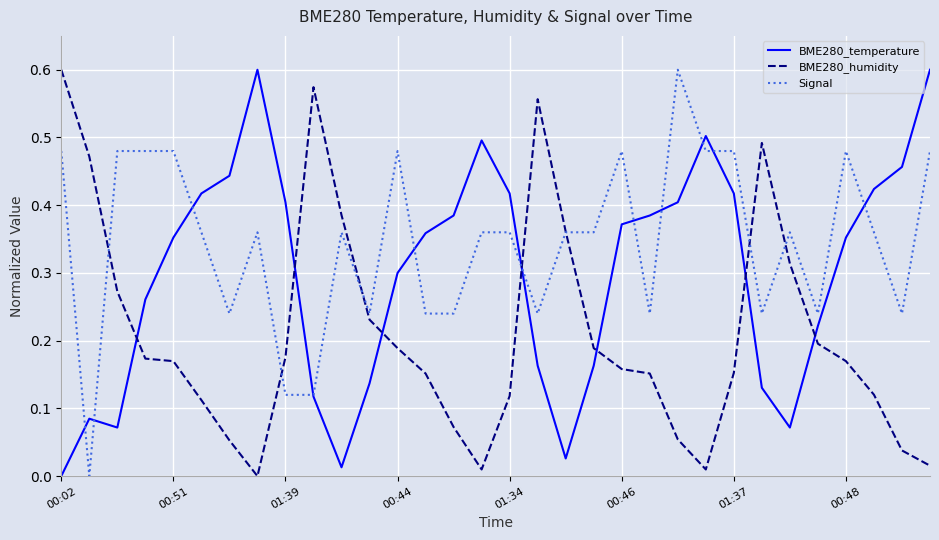

Rank the series by their average value, from lowest to highest.

BME280_humidity, BME280_temperature, Signal